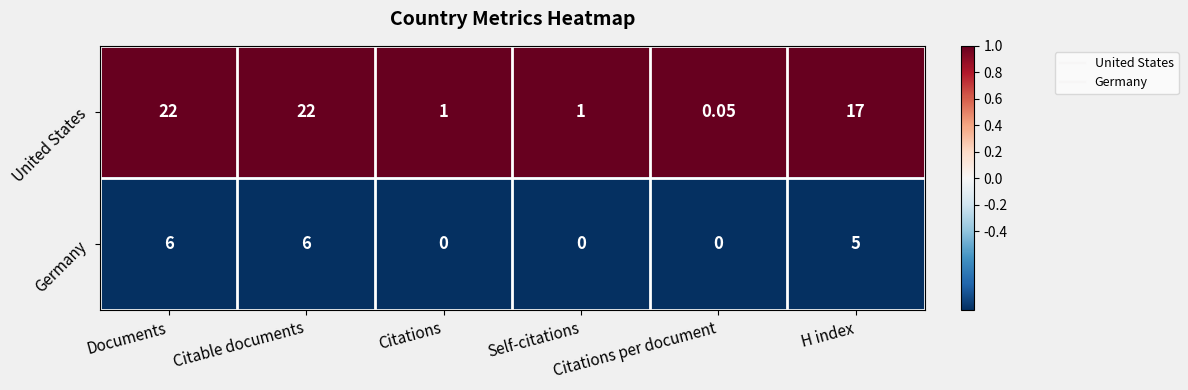

Which series has the widest spread of values?

United States